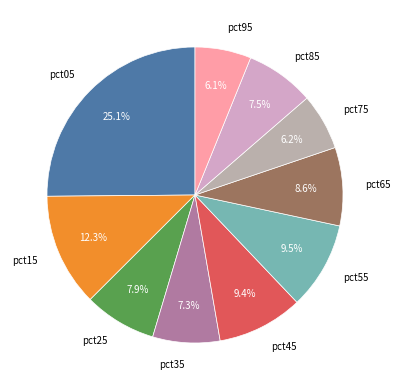

Is there a majority slice in this chart?

No